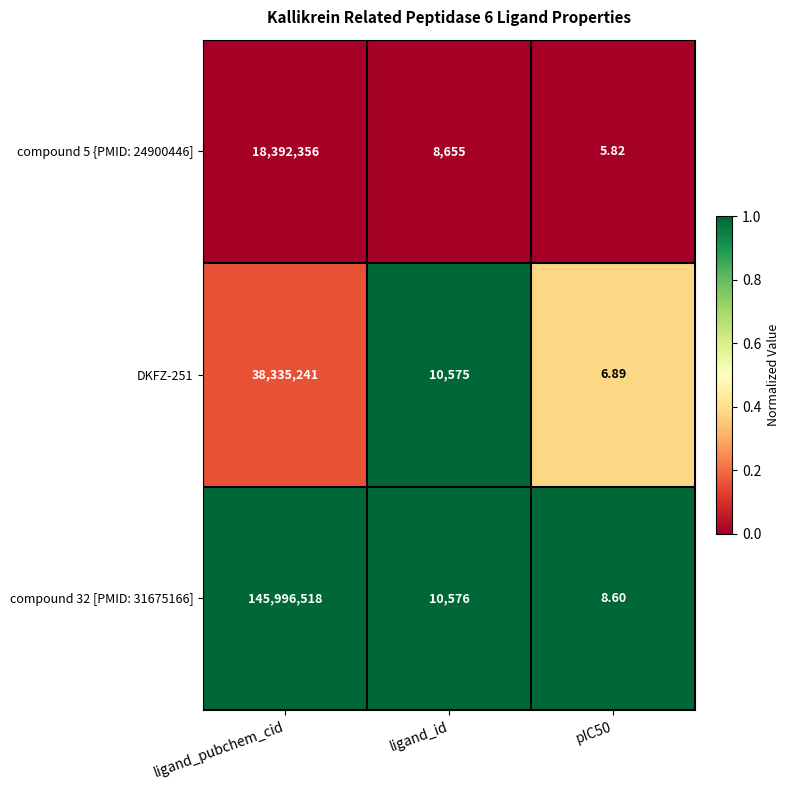

Which label corresponds to the largest value in the chart?

ligand_pubchem_cid